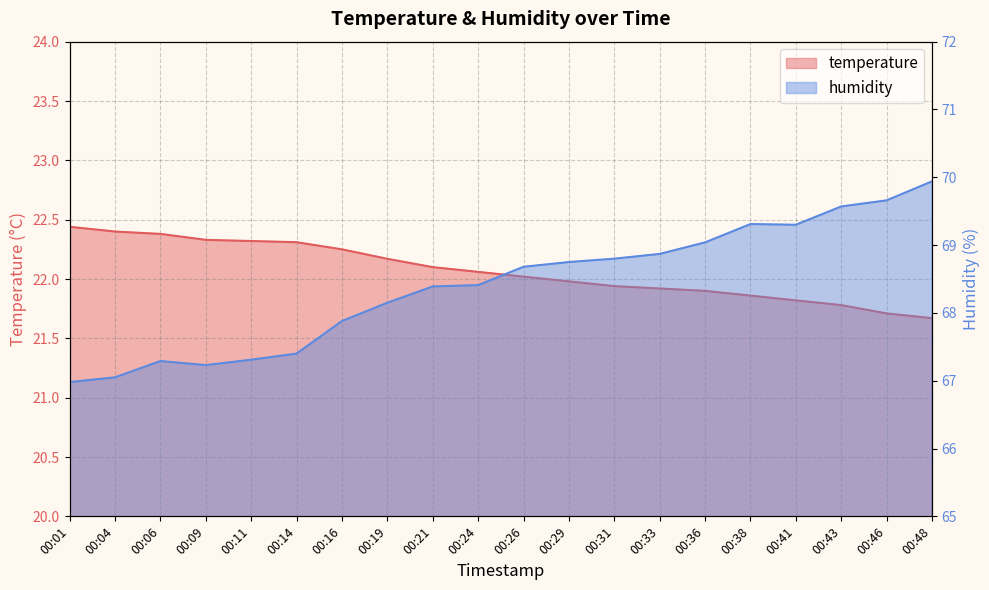

What is the spread (max minus min) of values at 00:46?

47.9